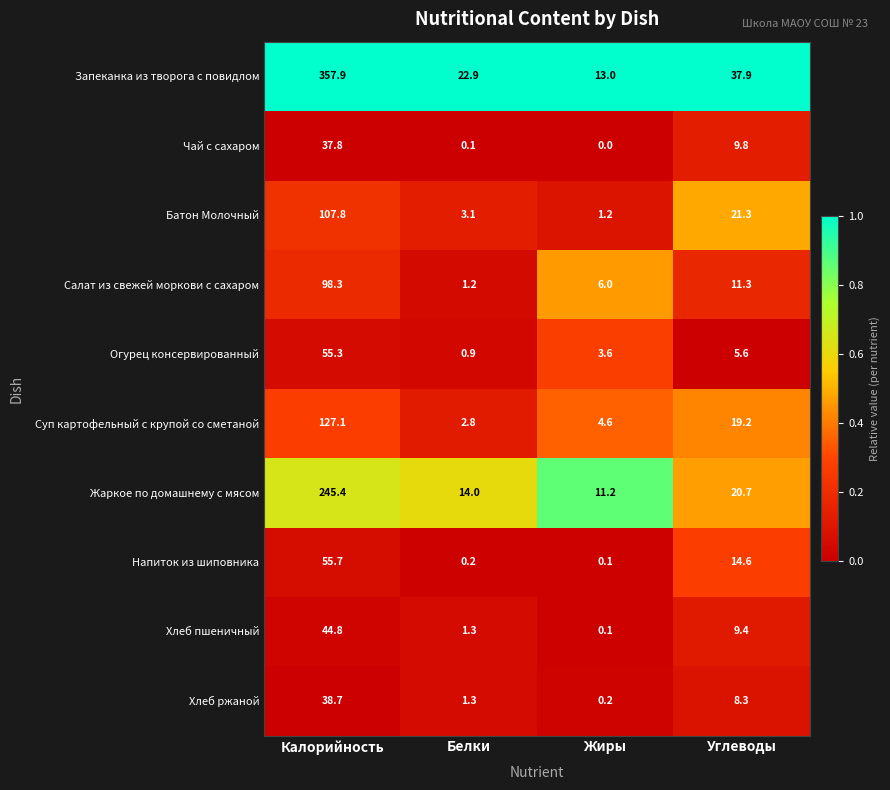

How many series are shown in this chart?

10